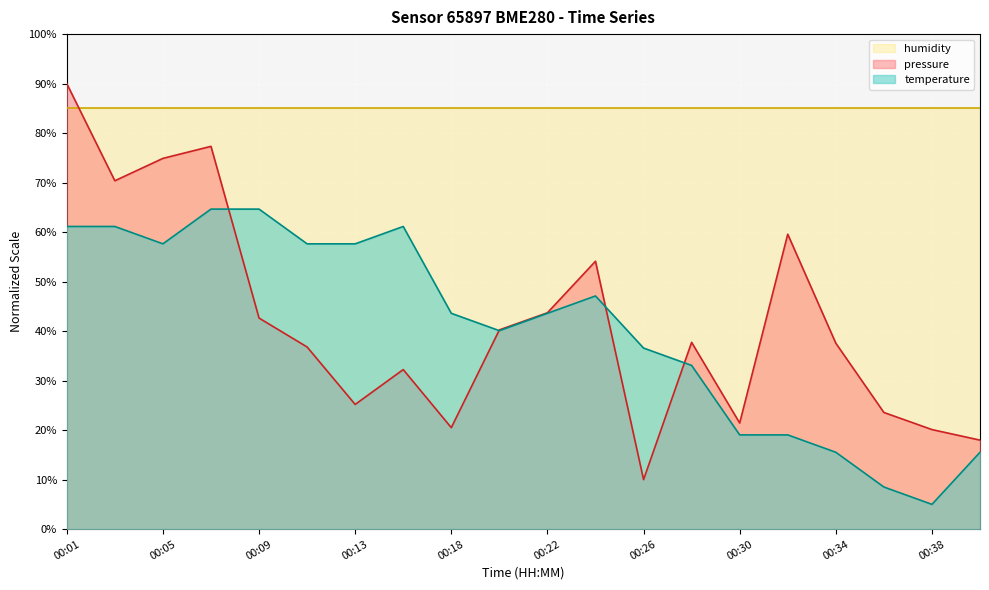

After their last crossing, which series has the higher values: pressure or temperature?

pressure